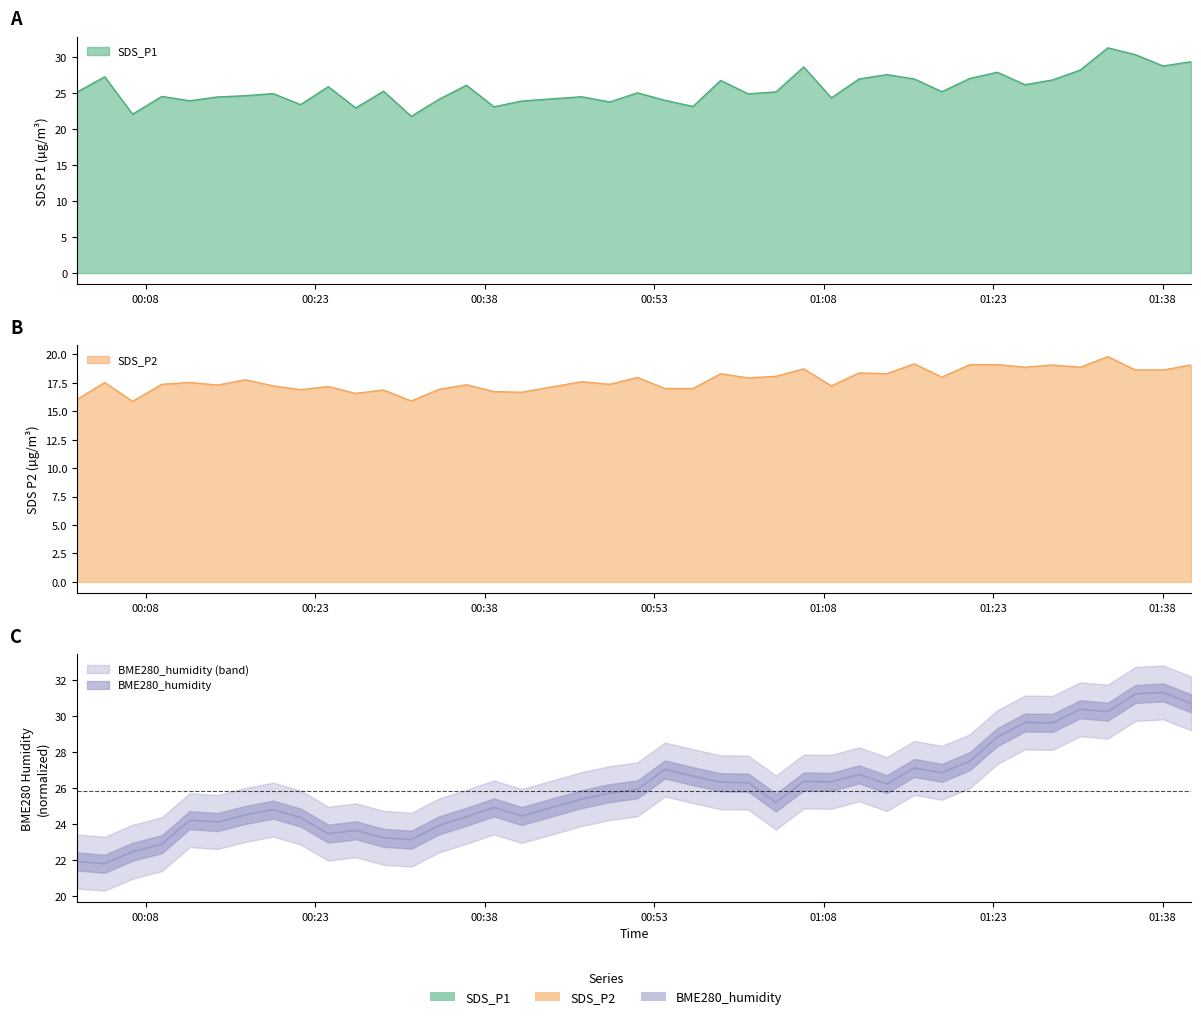

Is the value of SDS_P1 at 19 greater than the value of SDS_P2 at 37?

Yes